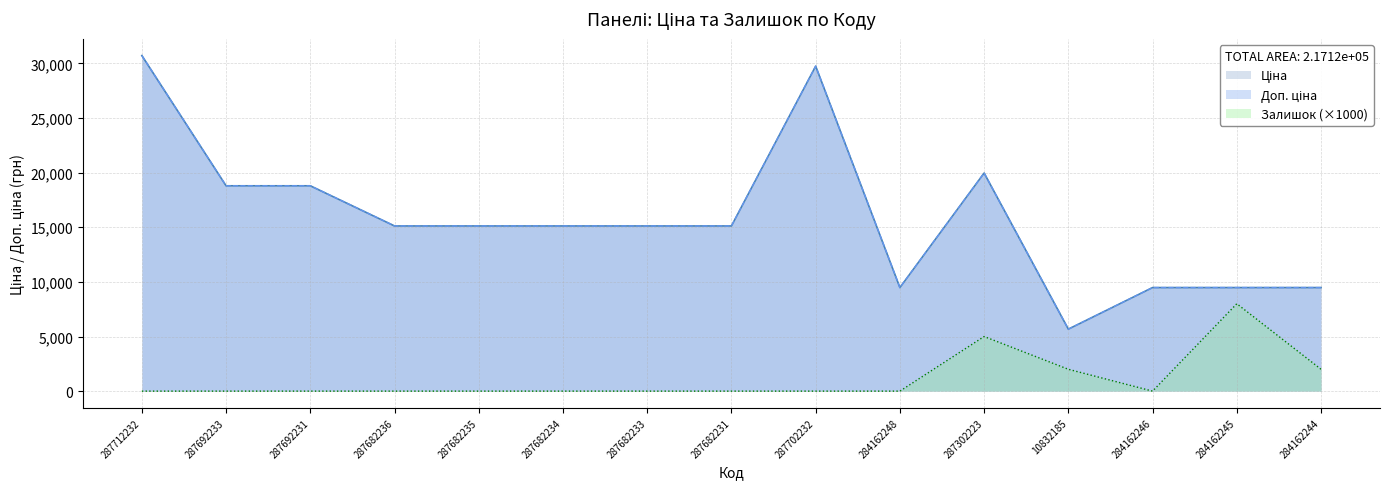

True or false: Ціна and Доп. ціна cross at least once.

False